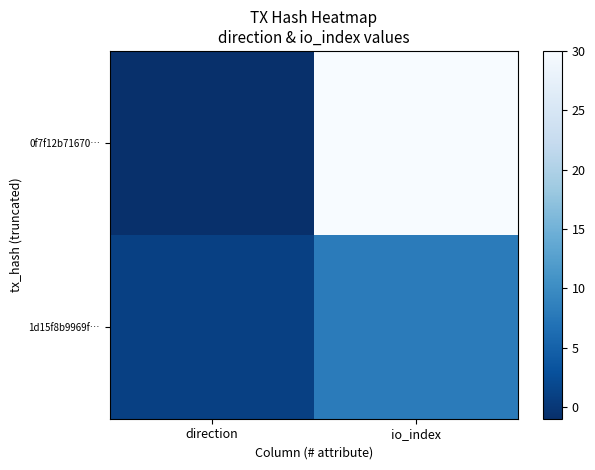

What is the greatest value displayed?

30